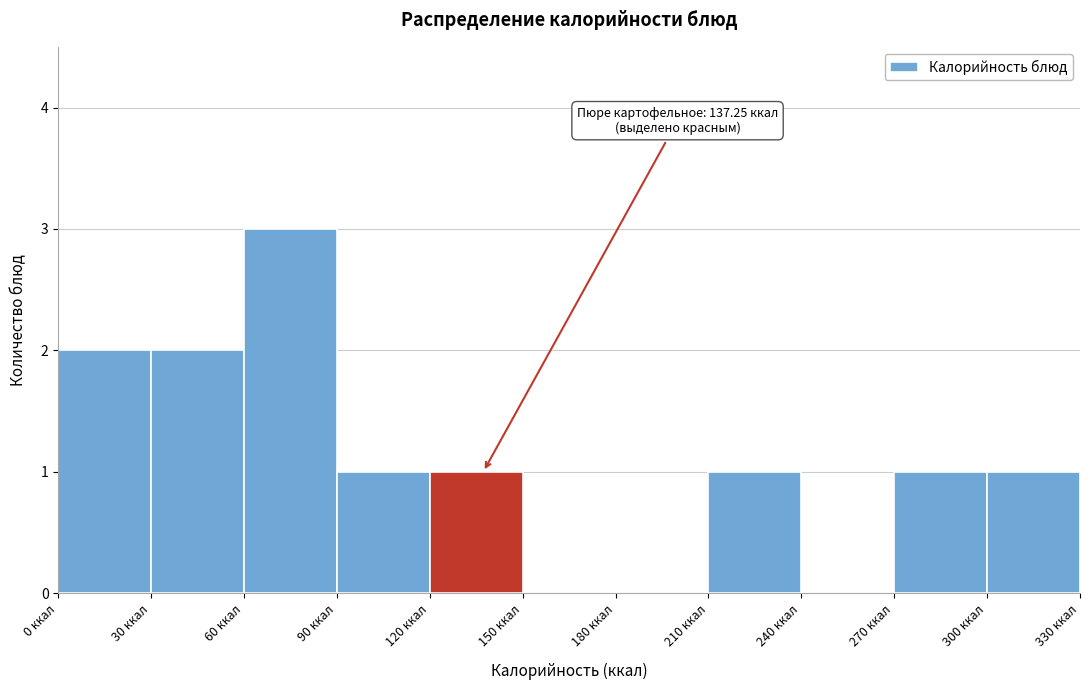

Which range on the x-axis has the tallest bar?

60 to 90